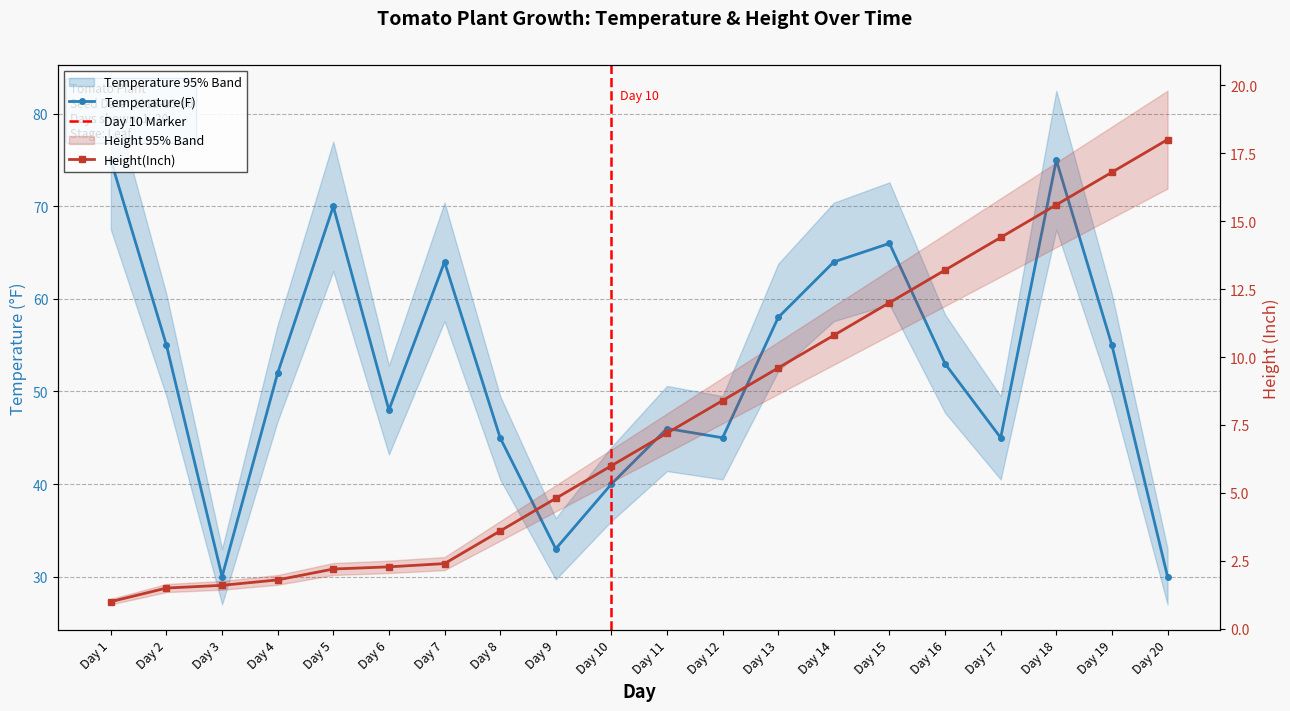

What is the difference between the maximum and minimum values in the Temperature(F) series?

45.0